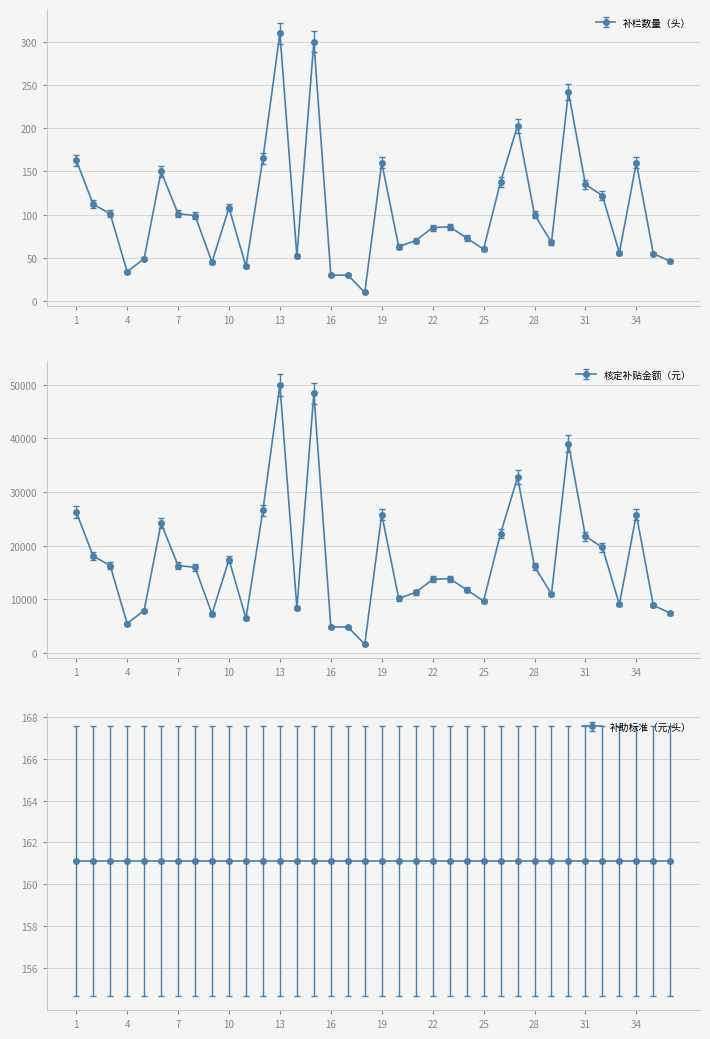

How many interior local valleys does the 核定补贴金额（元） series have?

9